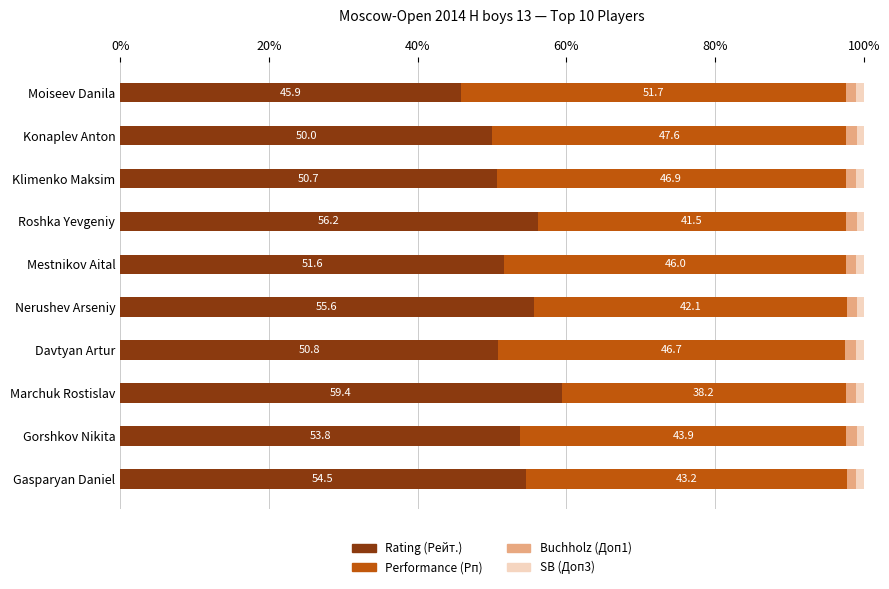

Read the Rating (Рейт.) value at Moiseev Danila.

45.9